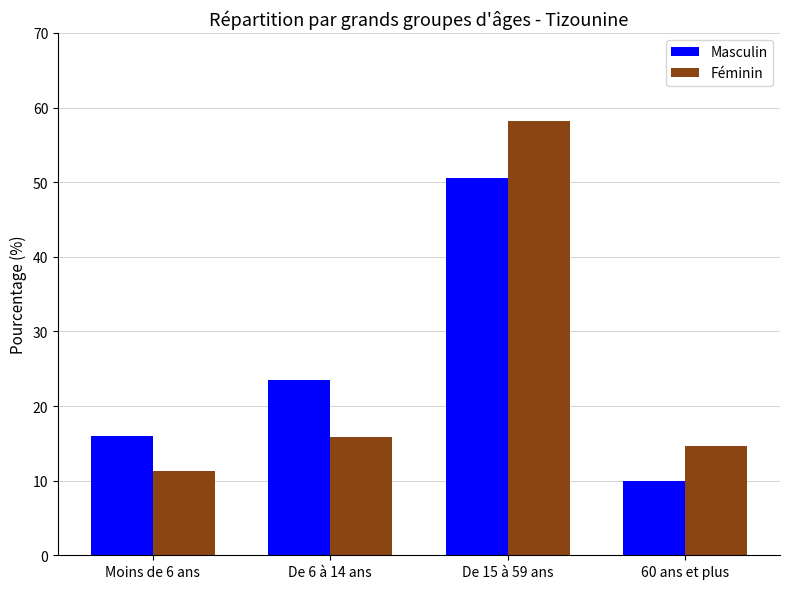

How many groups of bars are there?

4